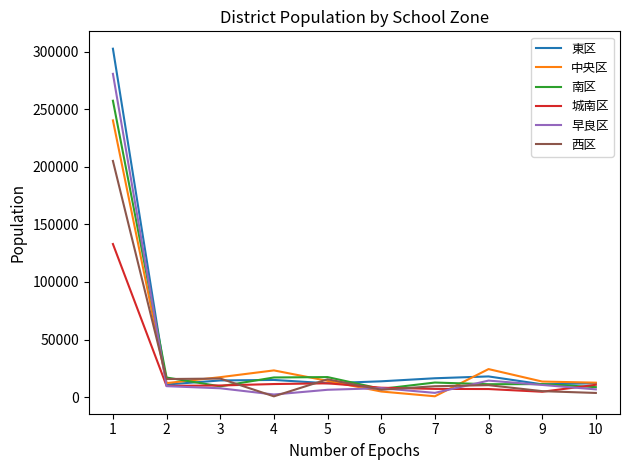

Between 1 and 4, which series saw the biggest shift?

東区